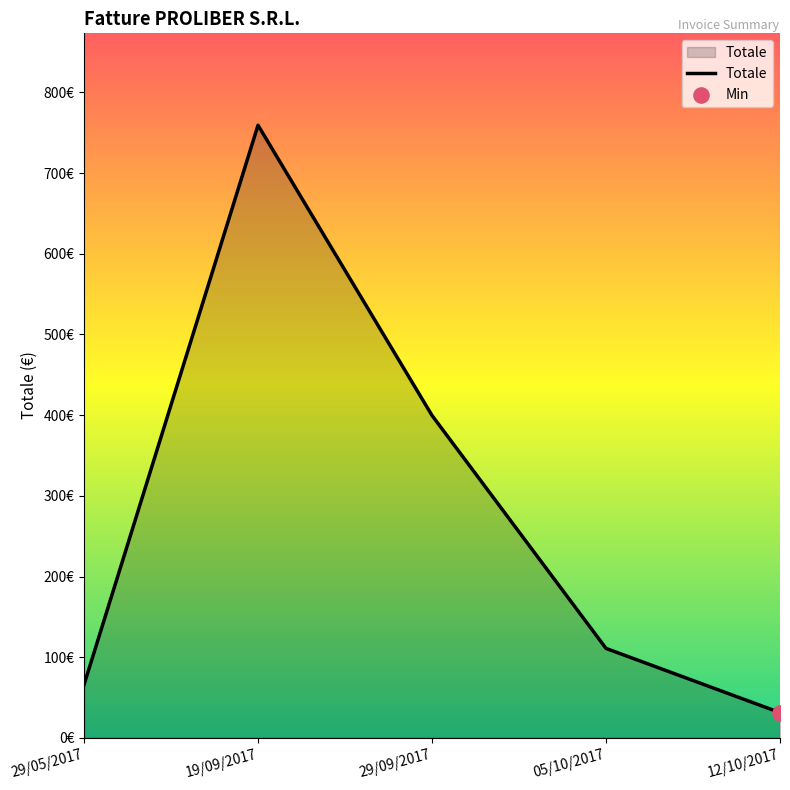

Is this an area chart (filled region under the line)?

Yes